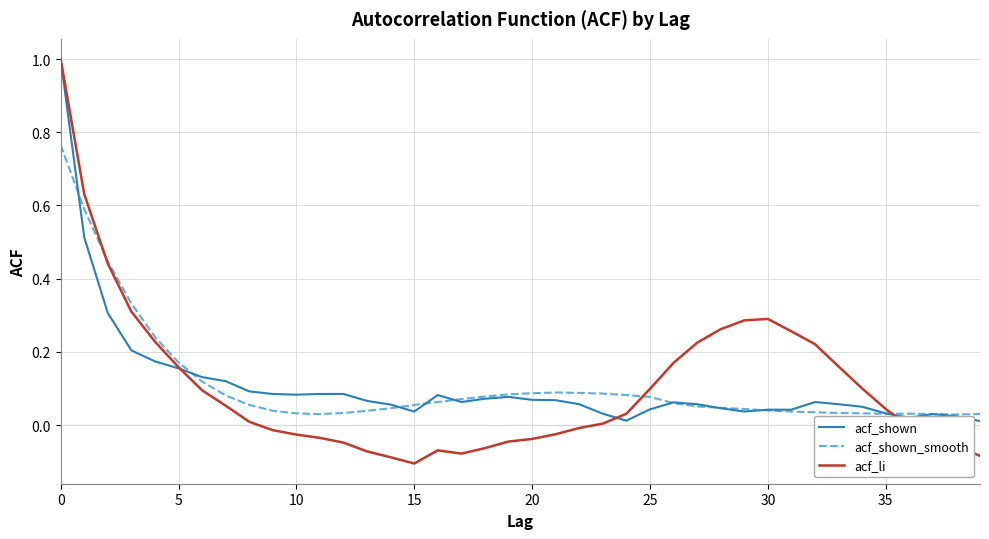

Which series has the largest range (max minus min)?

acf_li